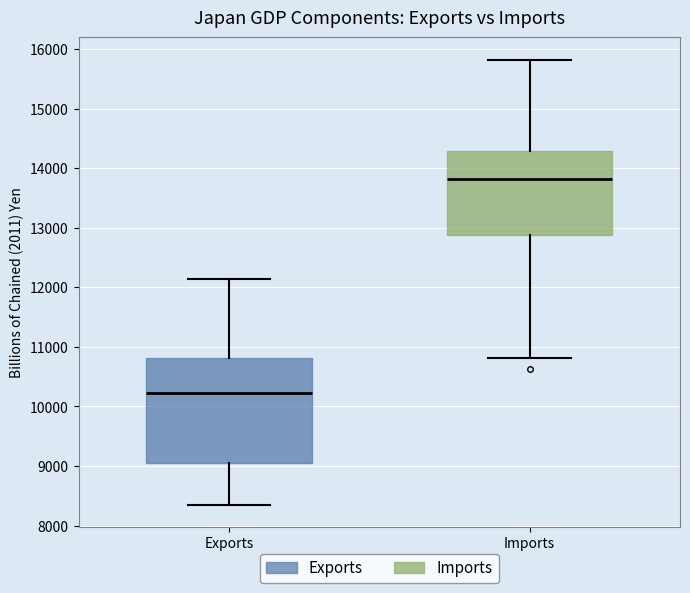

Where does the median line of the box for Imports sit on the y-axis? The values are not printed on the chart, so give them approximately, as read against the axis.

13800